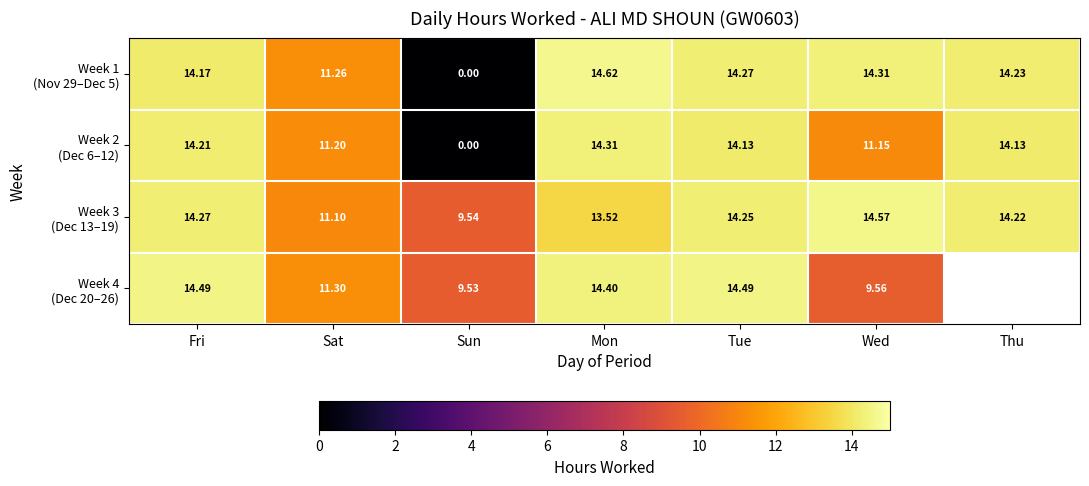

How many data points in Week 3 (Dec 13–19) are above 14?

4